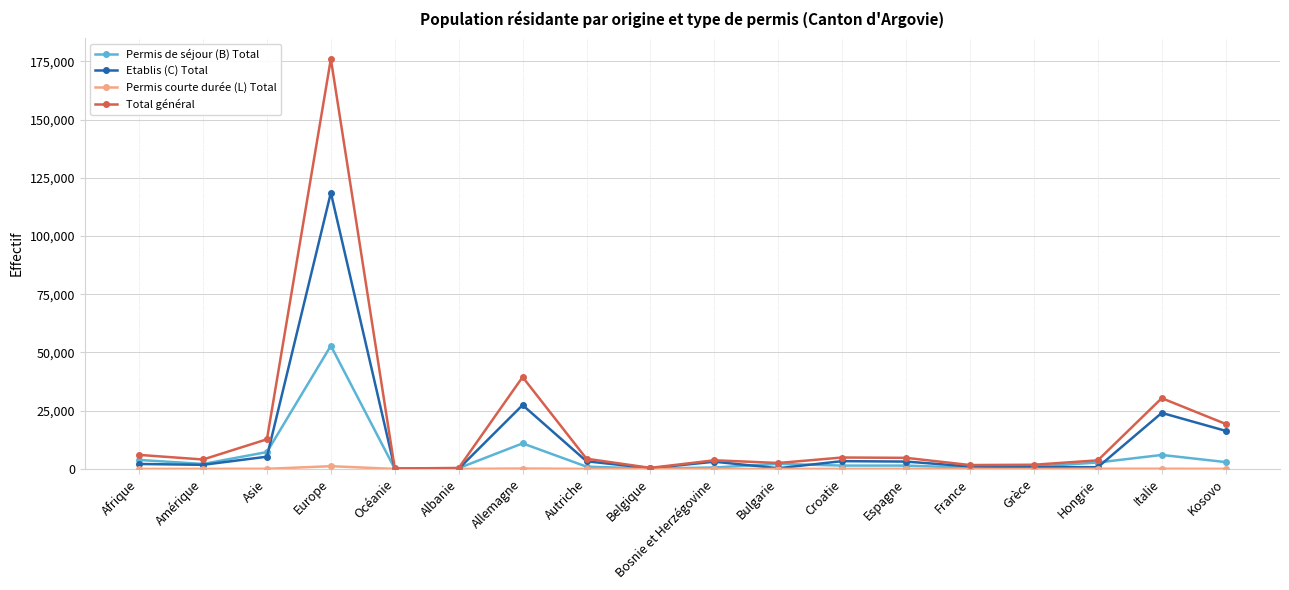

What is the label of the 3rd point from the right?

Hongrie